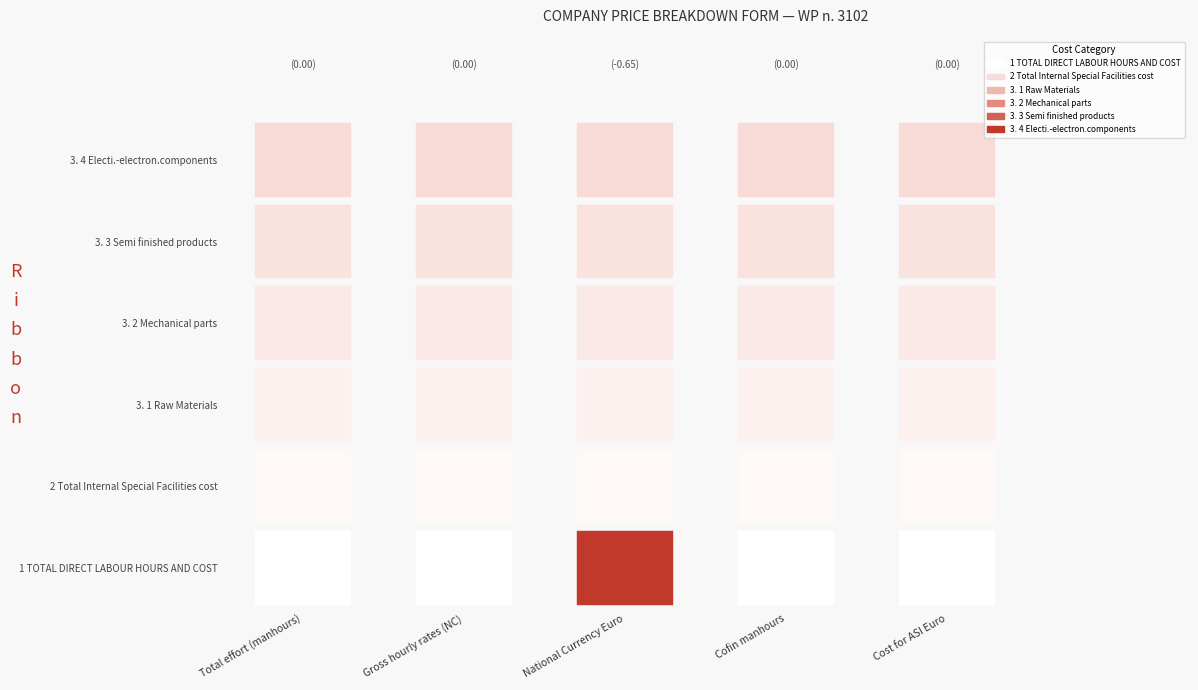

Reading left to right, transcribe all the data shown in this chart.

1 TOTAL DIRECT LABOUR HOURS AND COST: 0	0	5	0	0
2 Total Internal Special Facilities cost: 0	0	0	0	0
3. 1 Raw Materials: 0	0	0	0	0
3. 2 Mechanical parts: 0	0	0	0	0
3. 3 Semi finished products: 0	0	0	0	0
3. 4 Electi.-electron.components: 0	0	0	0	0